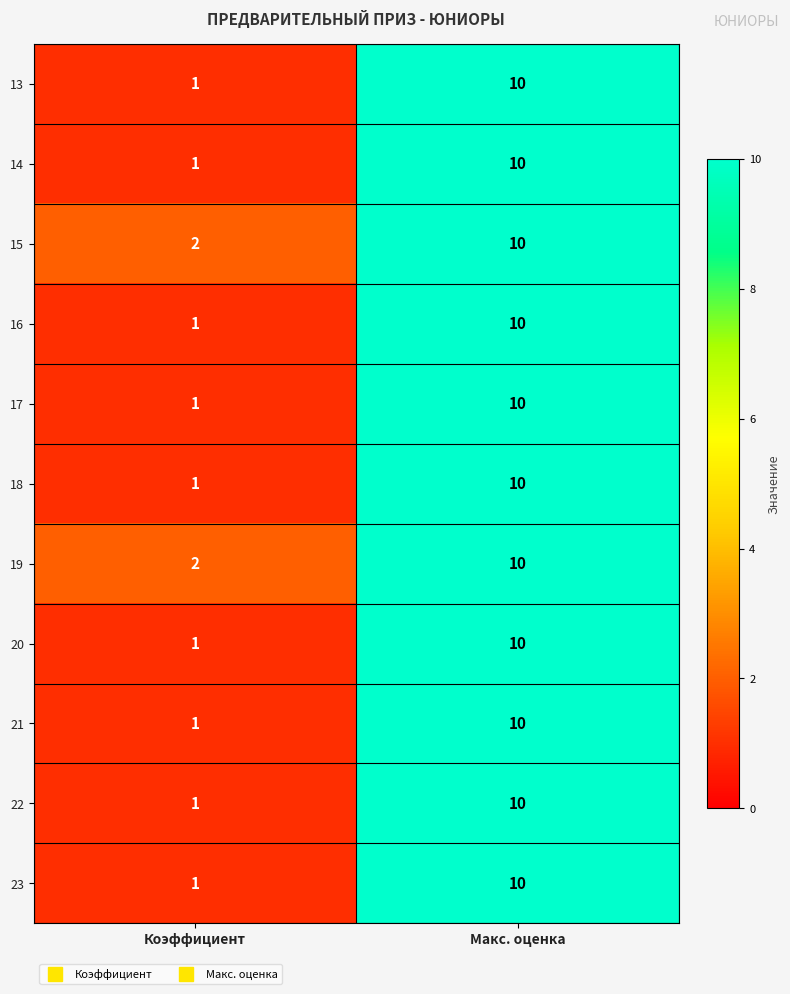

What is the approximate value of 15 at Макс. оценка?

10